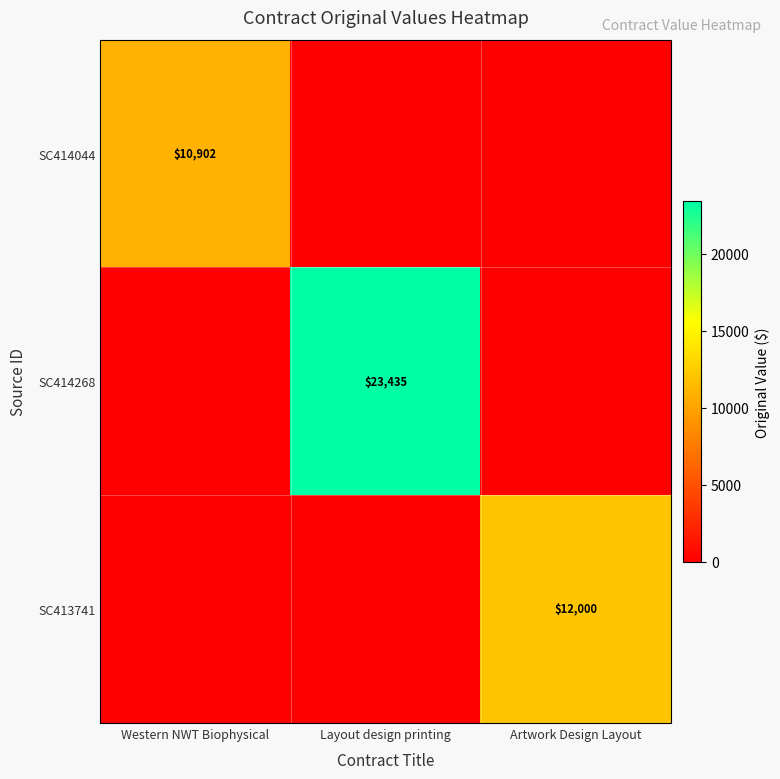

The value of SC414268 at Layout design printing is 15397. True or false?

False